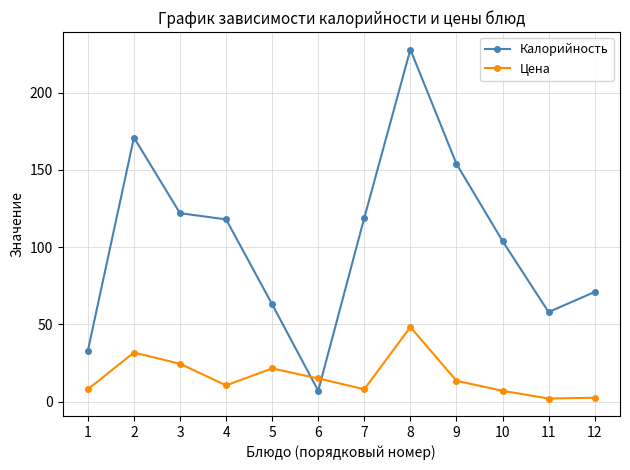

Rank the series by their average value, from highest to lowest.

Калорийность, Цена